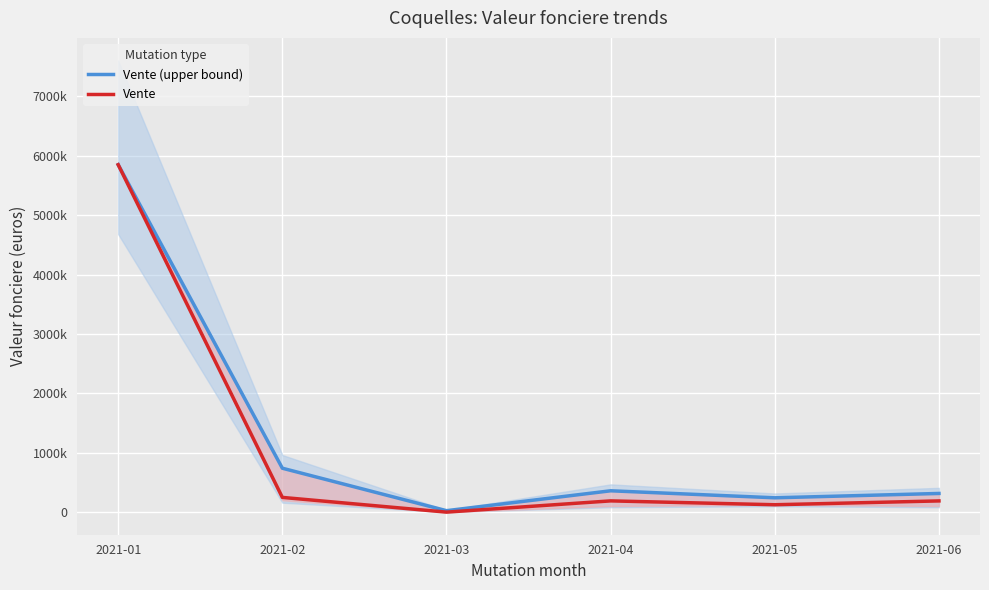

What is the difference between the second highest and minimum values in the Vente (upper bound) series?

715000